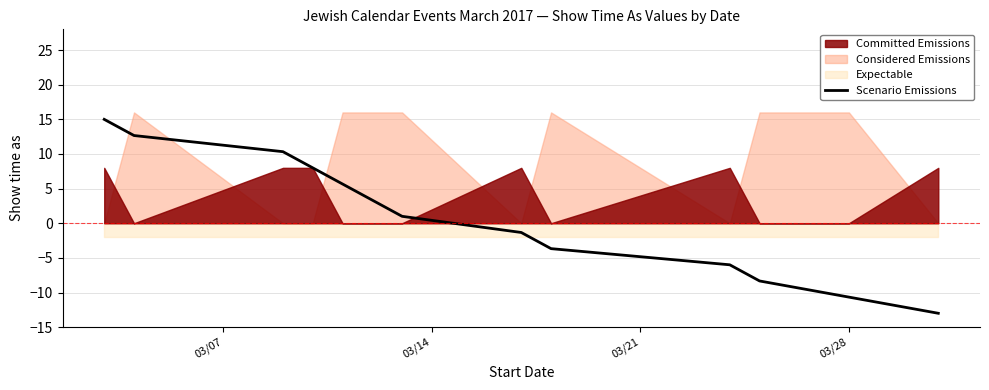

What is the change in value from 03/14 to 11?

-23.3